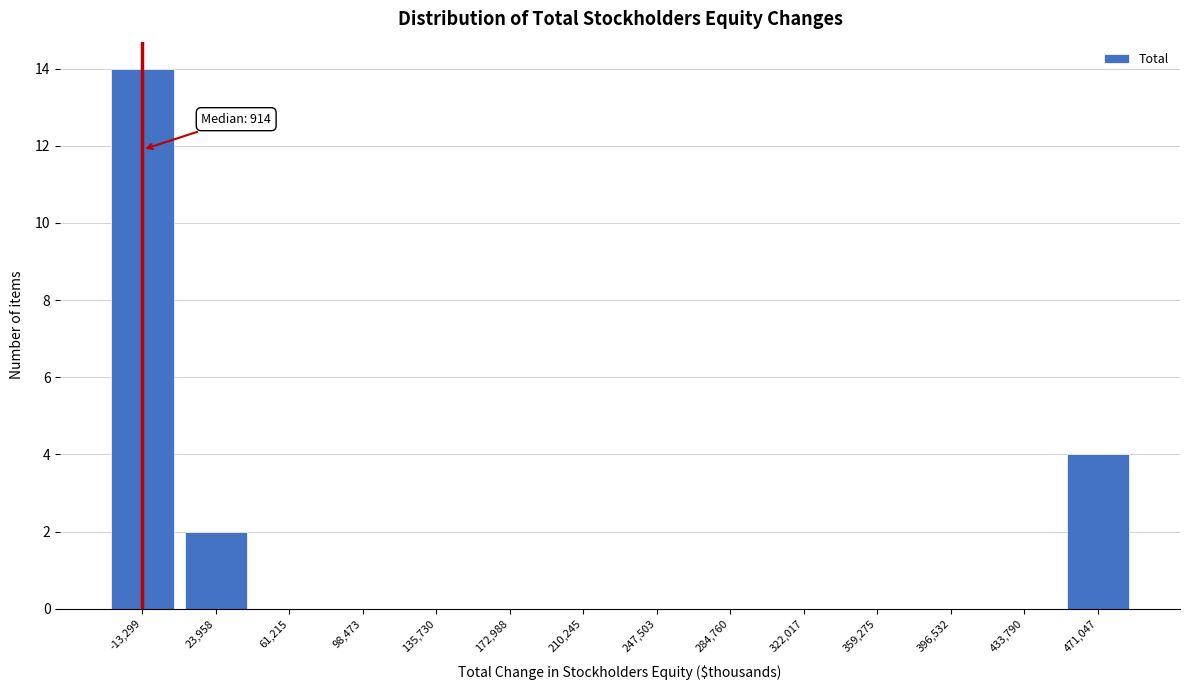

Reading left to right, transcribe all the data shown in this chart.

-13,299=14	23,958=2	61,215=0	98,473=0	135,730=0	172,988=0	210,245=0	247,503=0	284,760=0	322,017=0	359,275=0	396,532=0	433,790=0	471,047=4